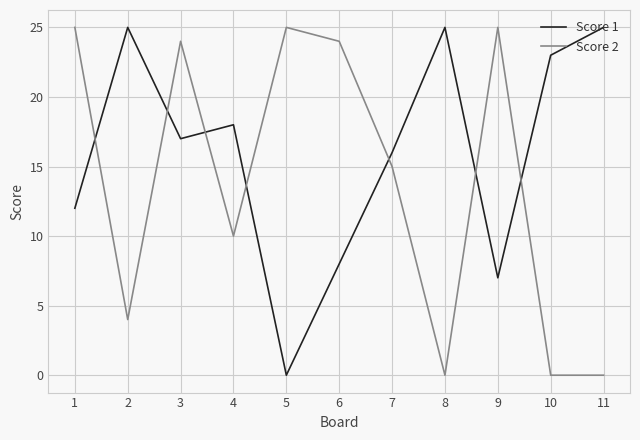

Does the chart have visible grid lines?

Yes